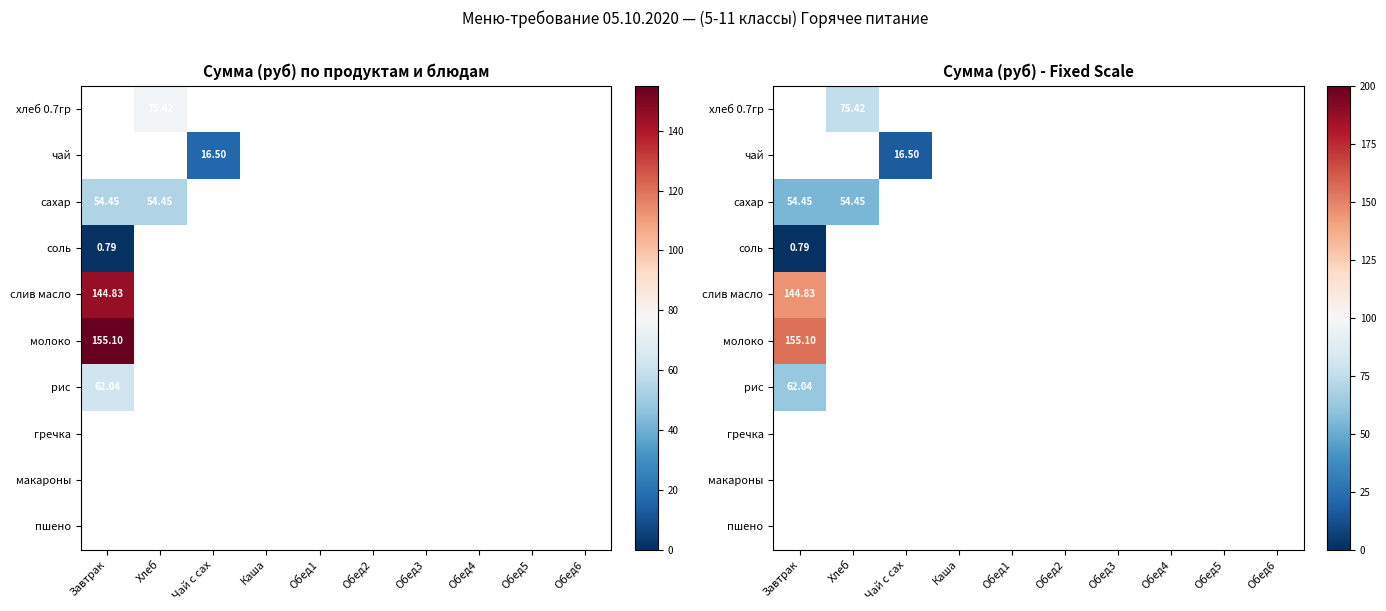

What is the total value across all series at Хлеб?

129.9